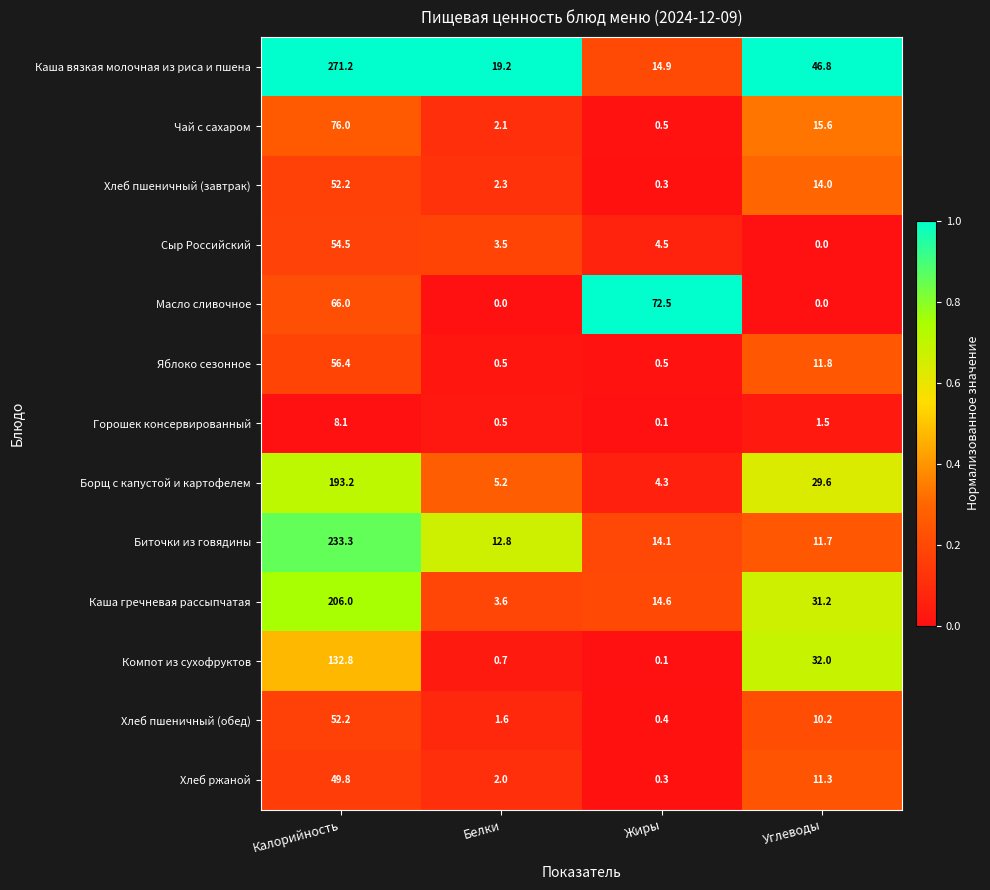

What value does the Каша вязкая молочная из риса и пшена series have at Углеводы?

46.8